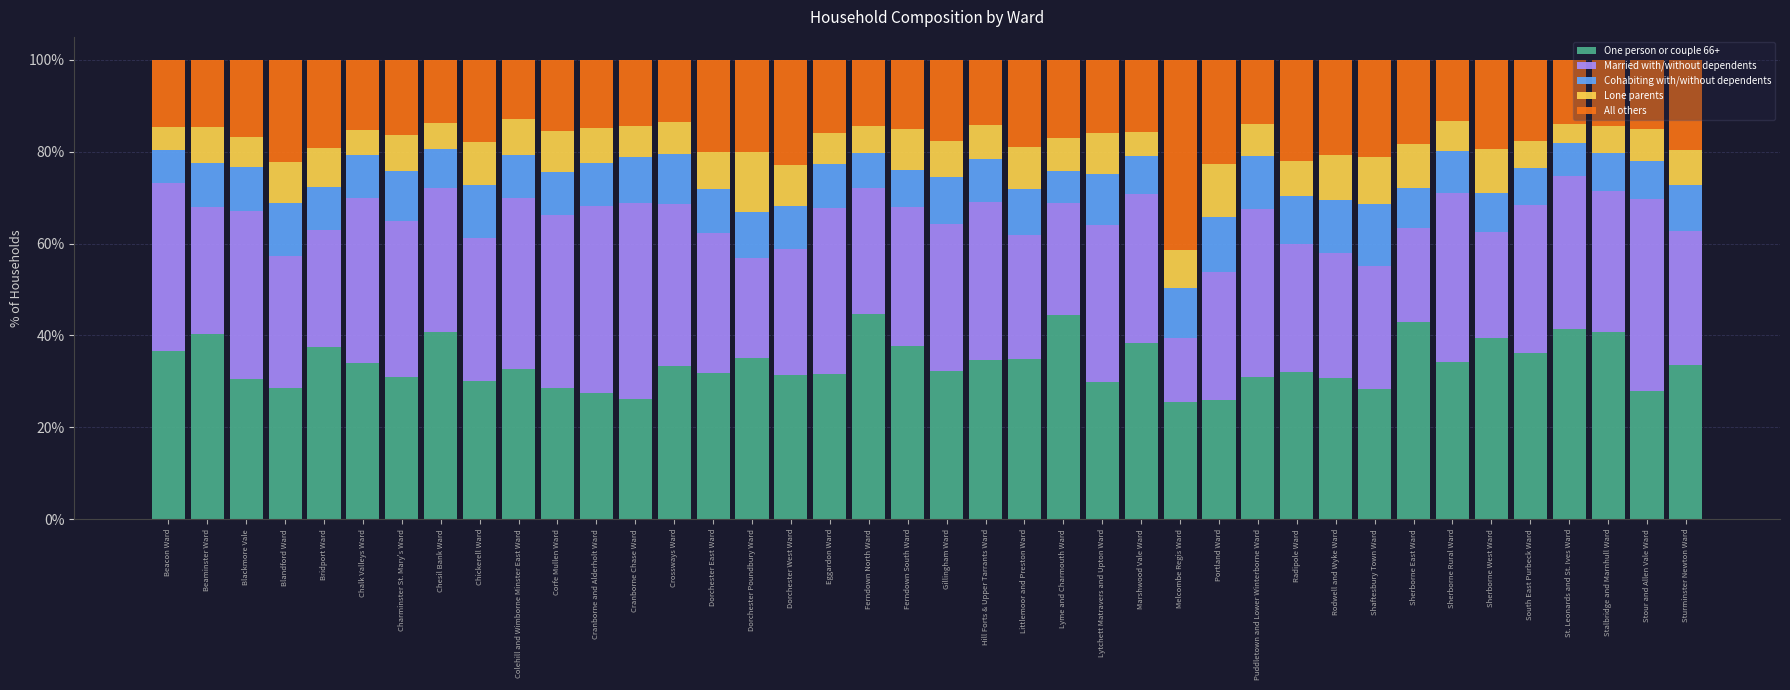

What is the highest value of the One person or couple 66+ series?

44.8